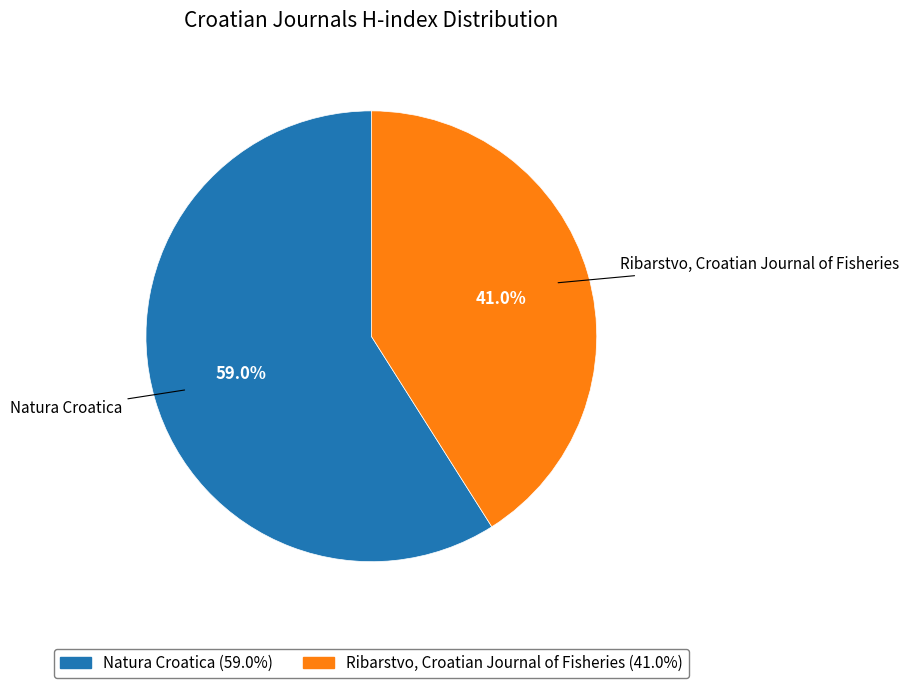

To the nearest percent, what portion does Ribarstvo, Croatian Journal of Fisheries represent?

41%